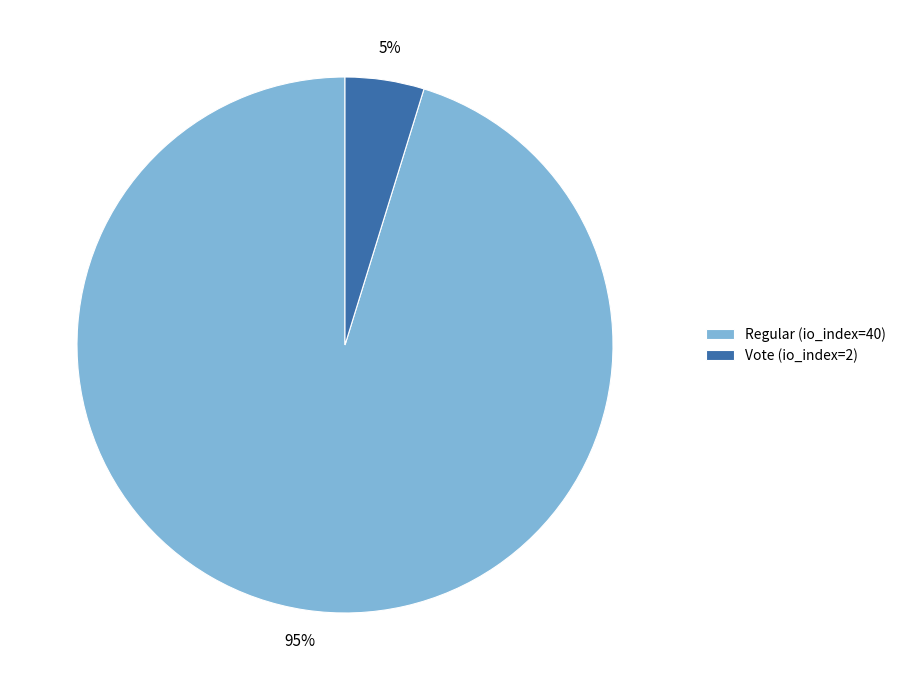

Count the number of slices in the pie.

2